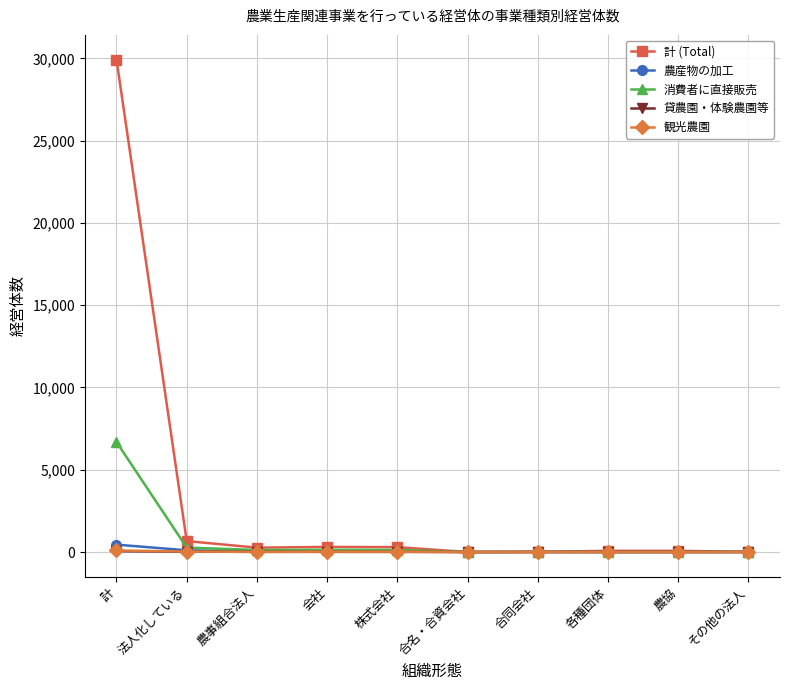

What is the greatest value displayed?

29929